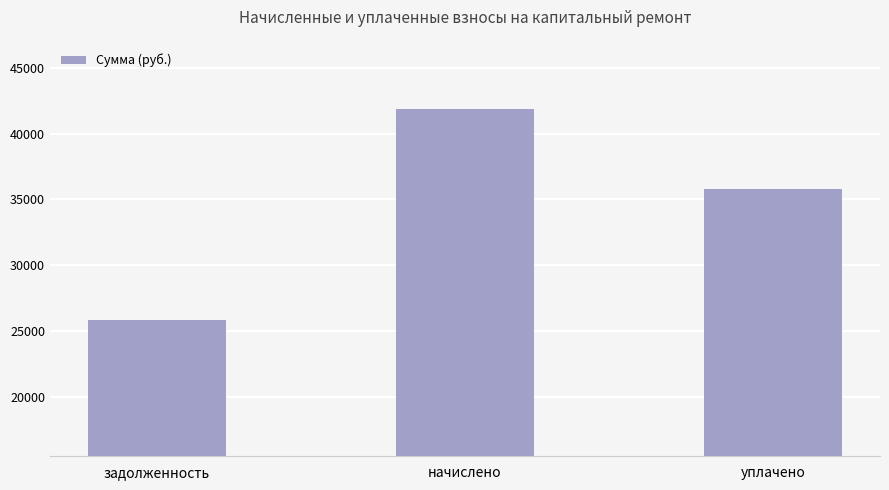

What is the maximum value shown in the chart?

41897.7